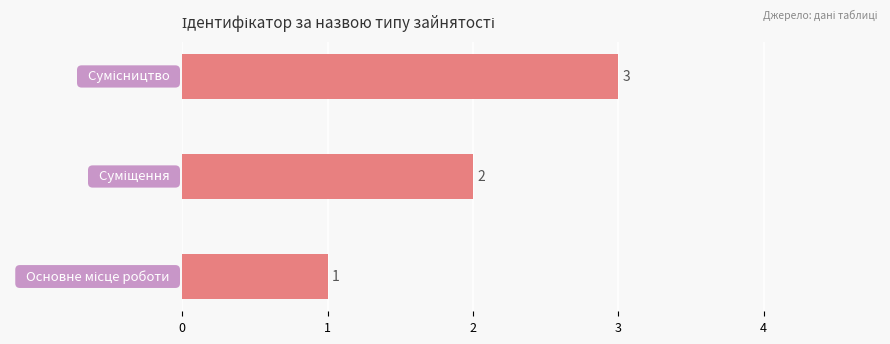

How many values are between 1 and 3?

3